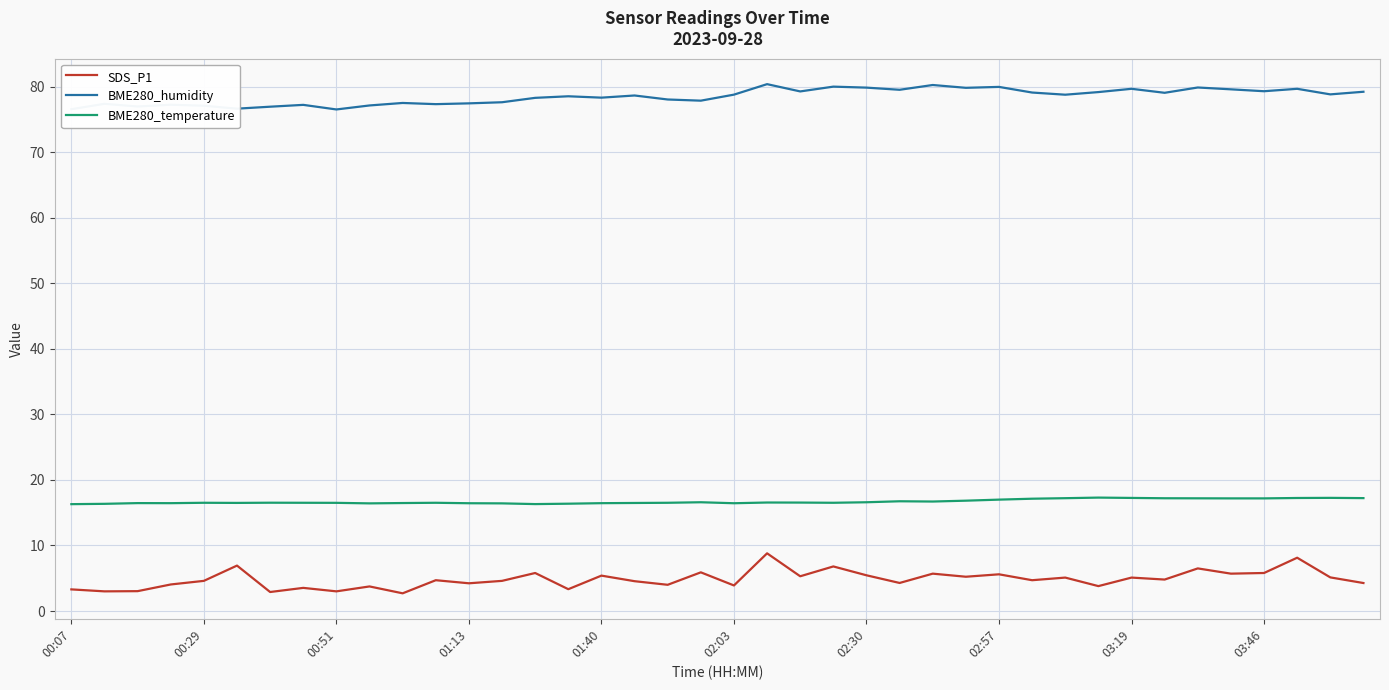

What is the difference between the maximum and minimum values in the BME280_humidity series?

3.9